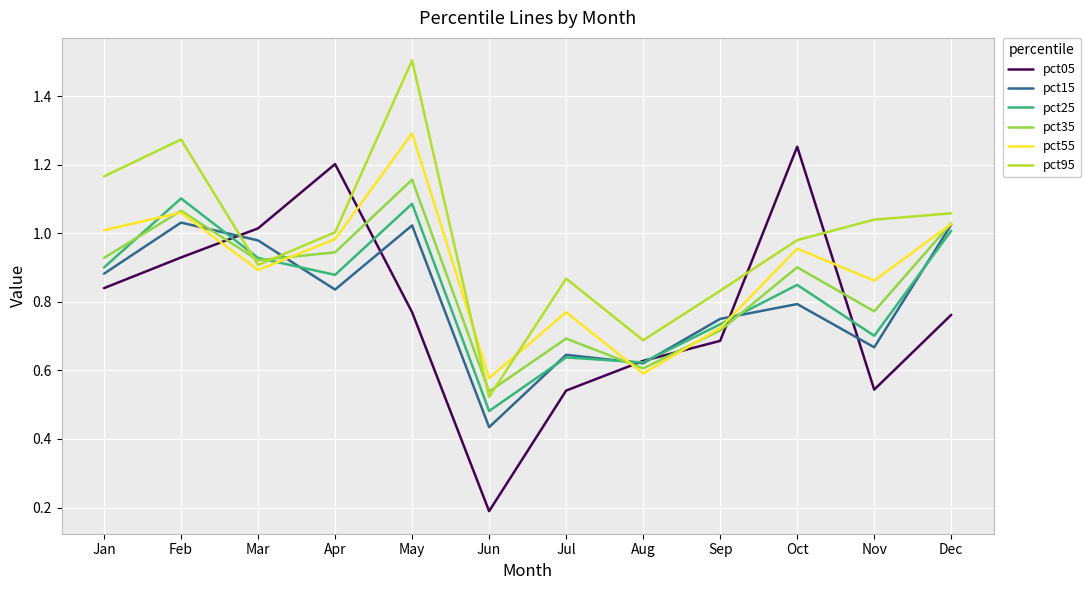

Which series changed the most between Feb and Mar?

pct95